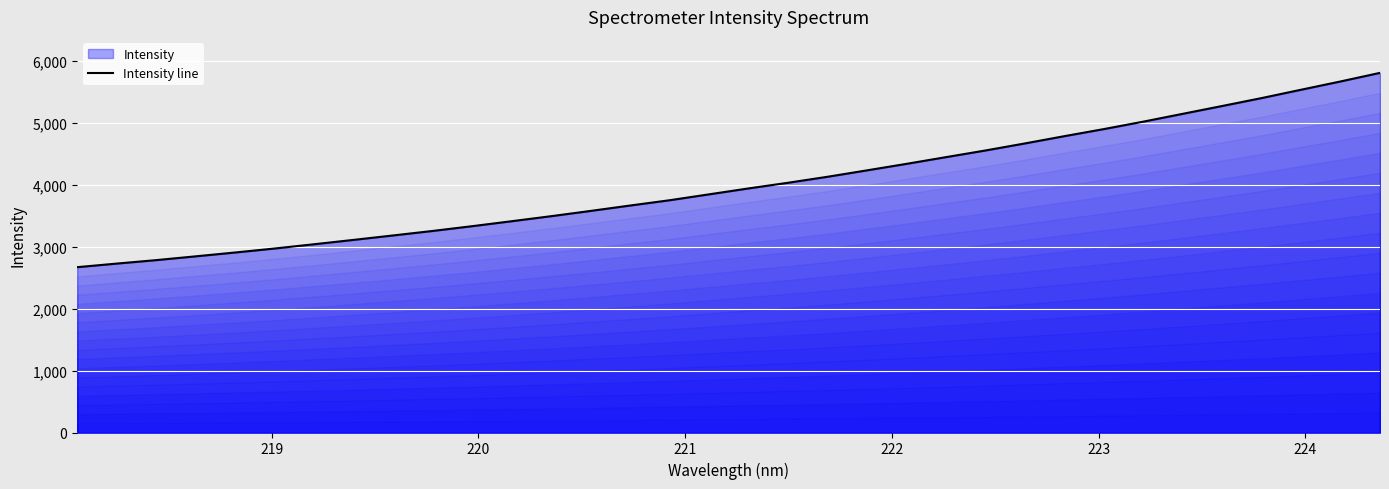

How many lines are shown in the chart?

1